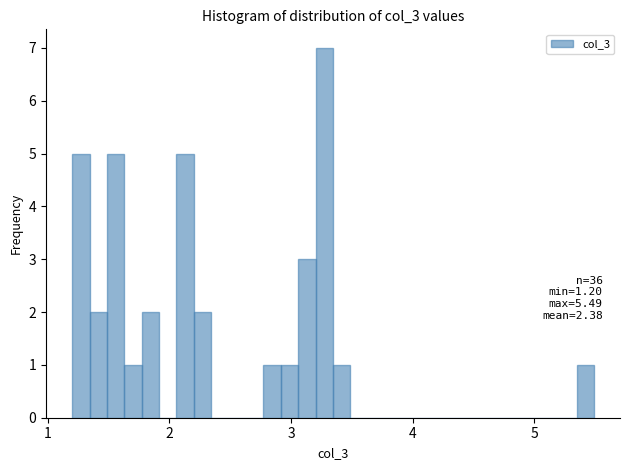

Read against the x-axis, roughly where is the centre of the tallest bar?

3.3